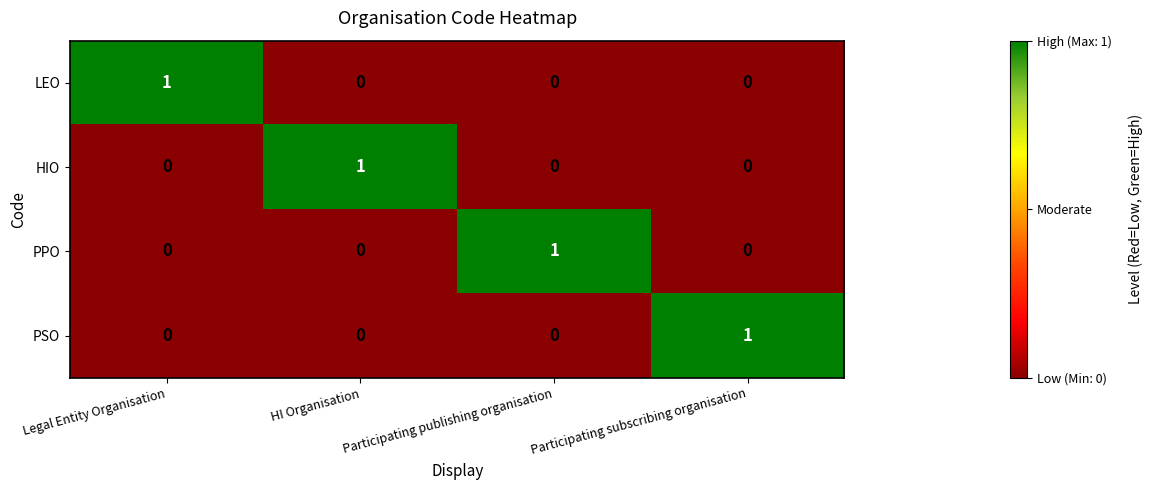

Is it true that PPO equals 0 at Legal Entity Organisation?

True